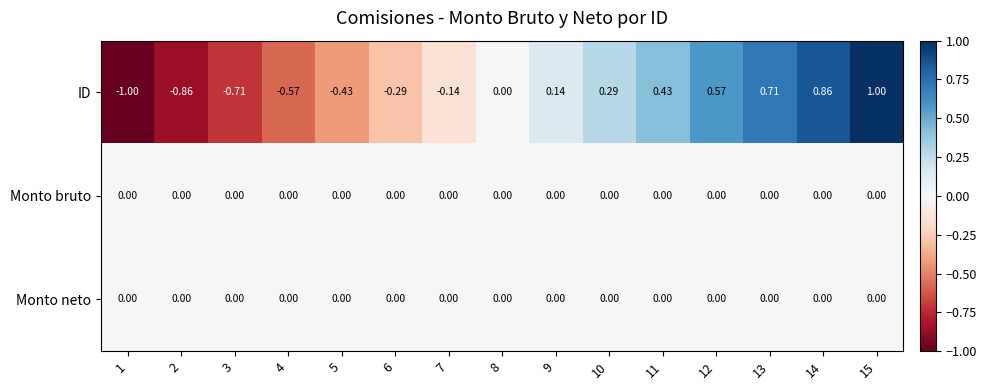

Is the value of ID at 12 greater than the value of Monto bruto at 13?

Yes